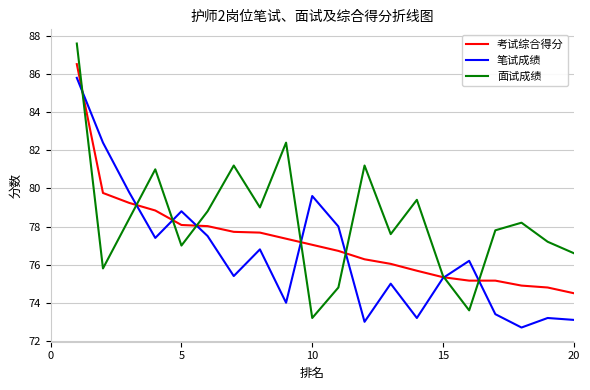

List the series in order of their overall mean, lowest first.

笔试成绩, 考试综合得分, 面试成绩